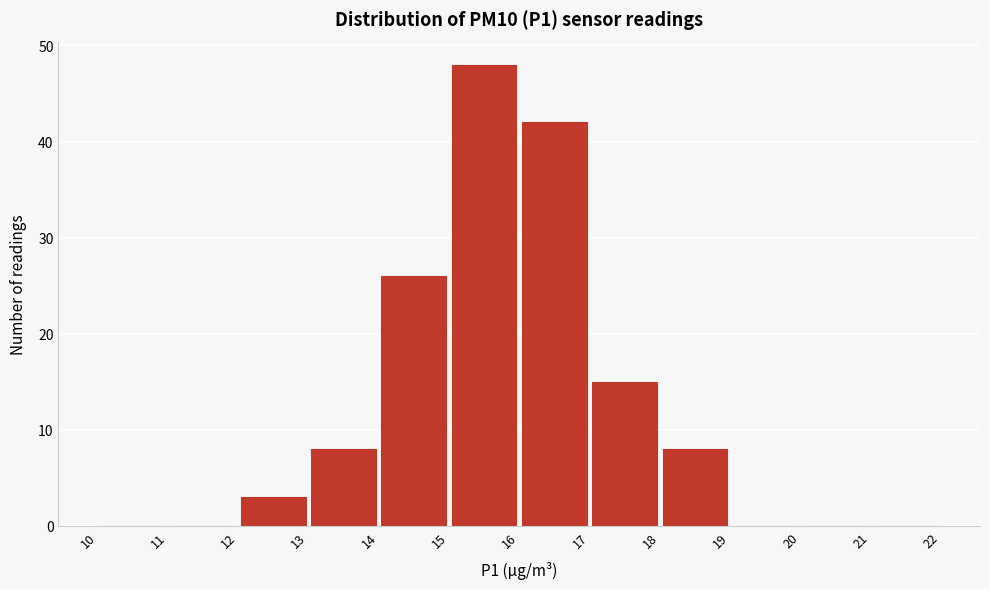

Reading left to right, transcribe this chart: for each bar, give the range it covers on the x-axis and its height. The values are not printed on the chart, so give them approximately, as read against the axis.

10 to 11: 0
11 to 12: 0
12 to 13: 3
13 to 14: 8
14 to 15: 26
15 to 16: 48
16 to 17: 42
17 to 18: 15
18 to 19: 8
19 to 20: 0
20 to 21: 0
21 to 22: 0